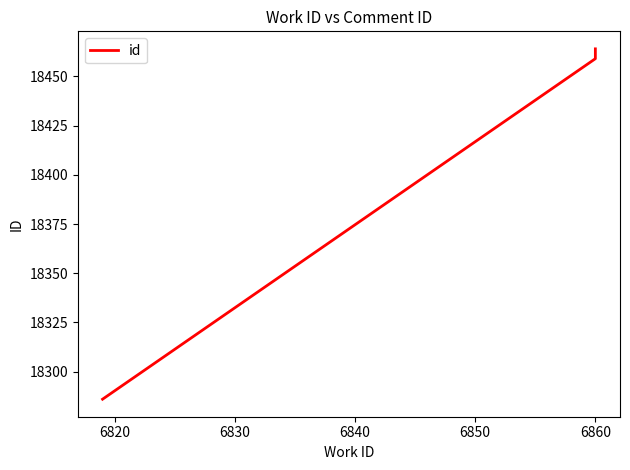

What is the value of the 2nd point from the left?

18459